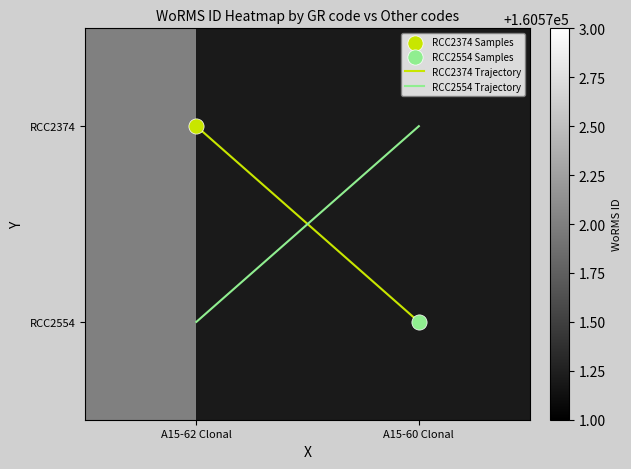

At how many categories does at least one series exceed 16336?

1